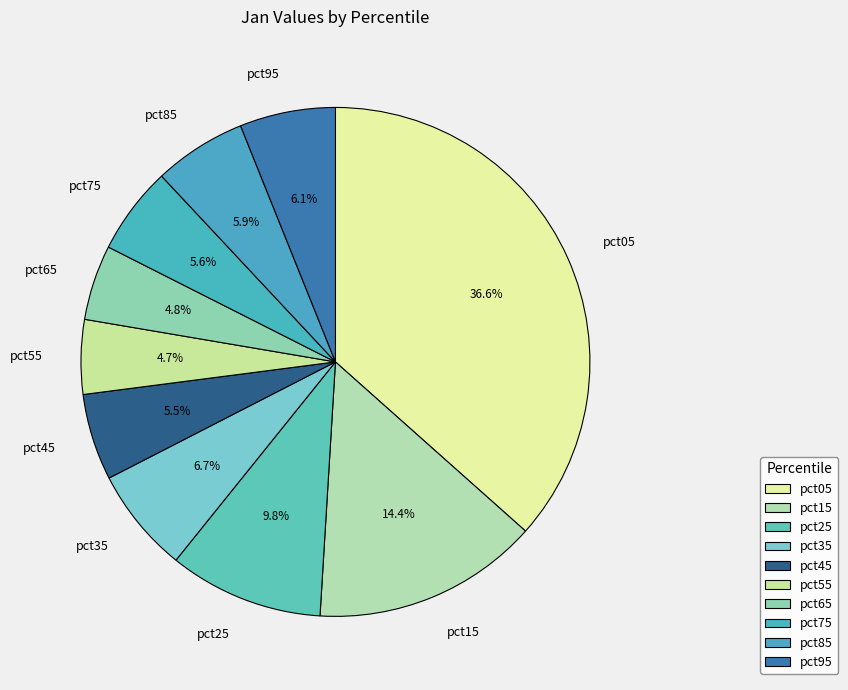

Approximately how many times larger is the value at pct75 compared to pct15?

0.4